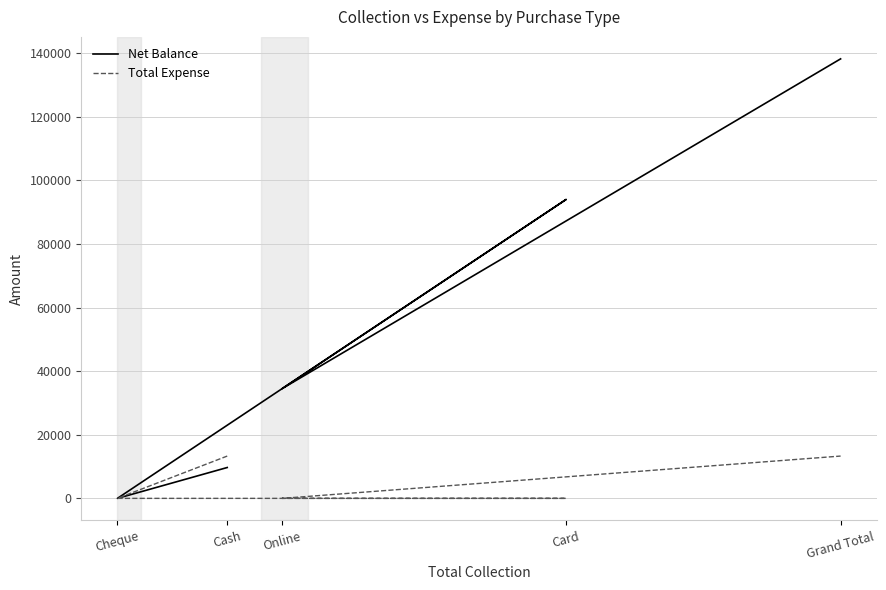

Rank the series by their average value, from highest to lowest.

Net Balance, Total Expense